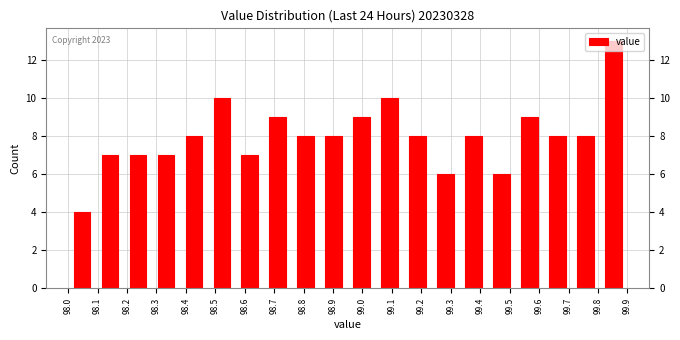

Over which range of the x-axis is the bar tallest?

99.805 to 99.900